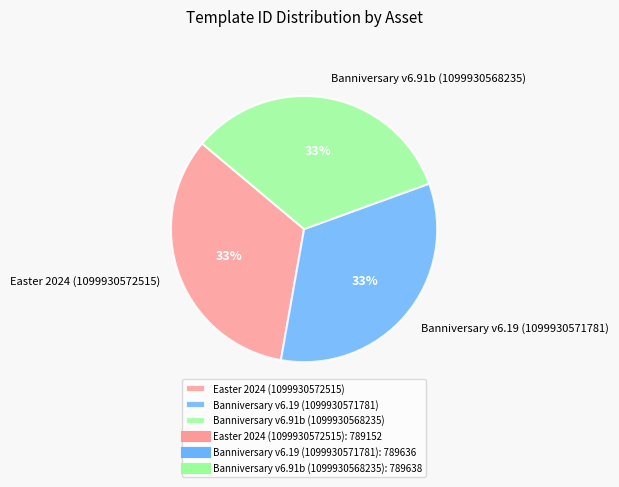

To the nearest percent, what portion does Banniversary v6.19 (1099930571781) represent?

33%